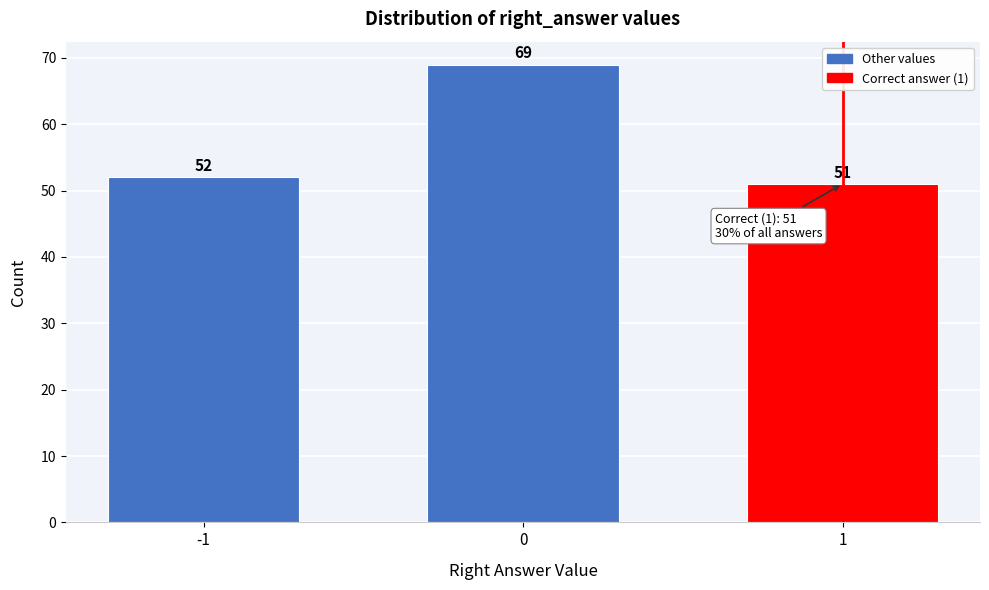

Reading left to right, list all the values displayed in this chart.

-1=52	0=69	1=51